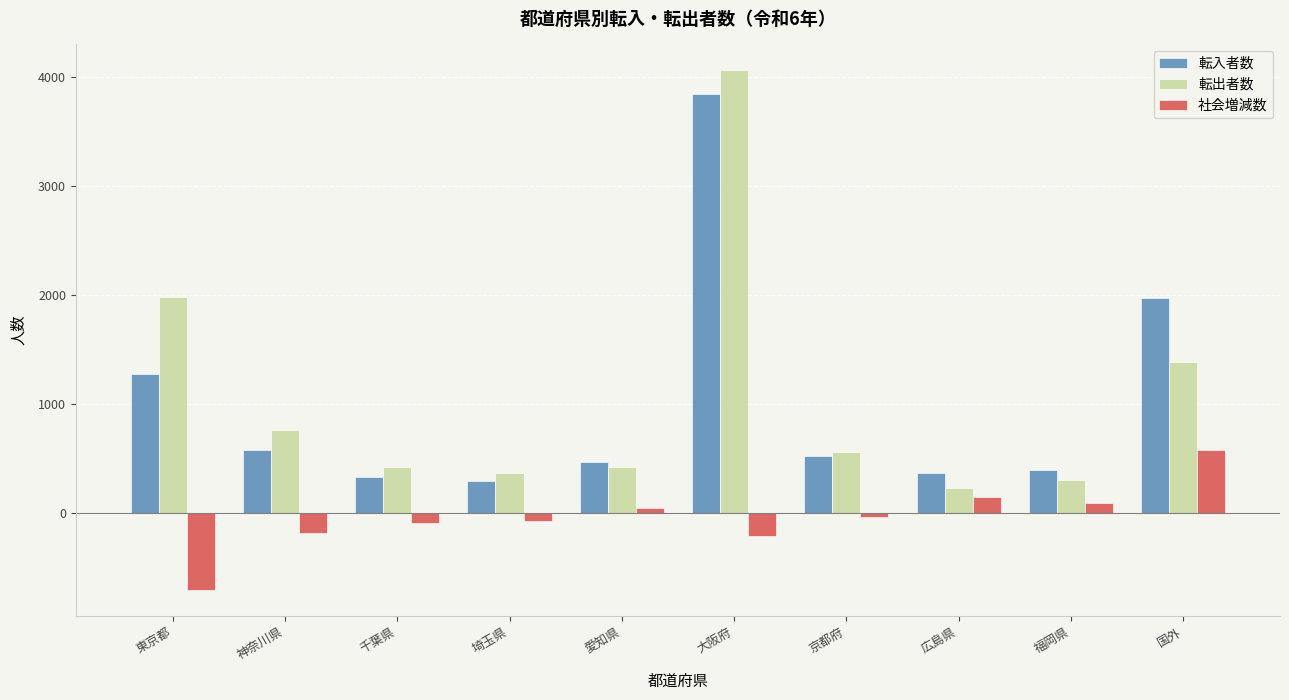

Rank the series by their maximum value, from lowest to highest.

社会増減数, 転入者数, 転出者数